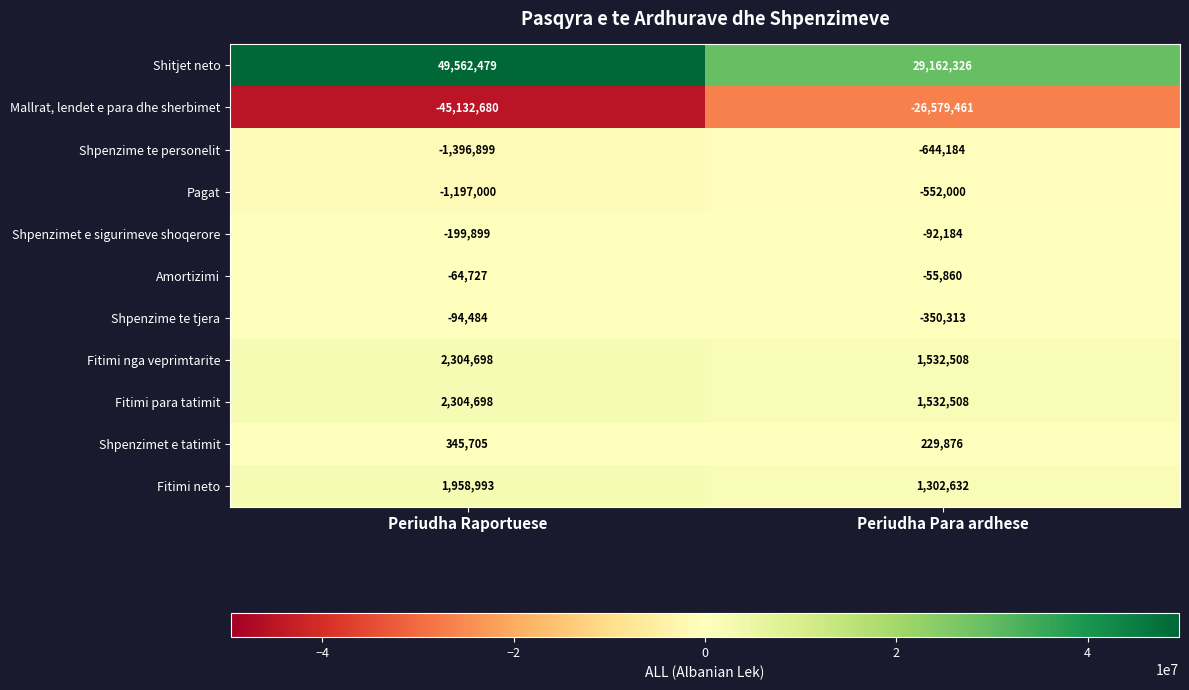

Which series has the largest total across all categories?

Shitjet neto